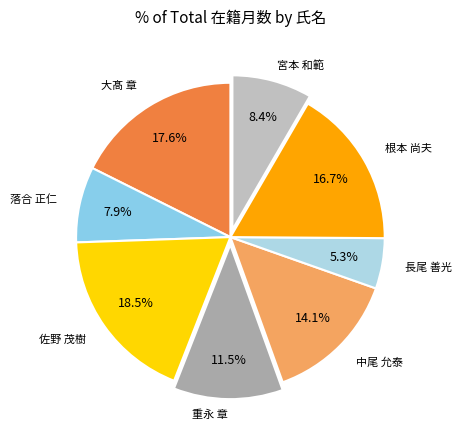

What percentage do 根本 尚夫 and 長尾 善光 together represent?

22.0%